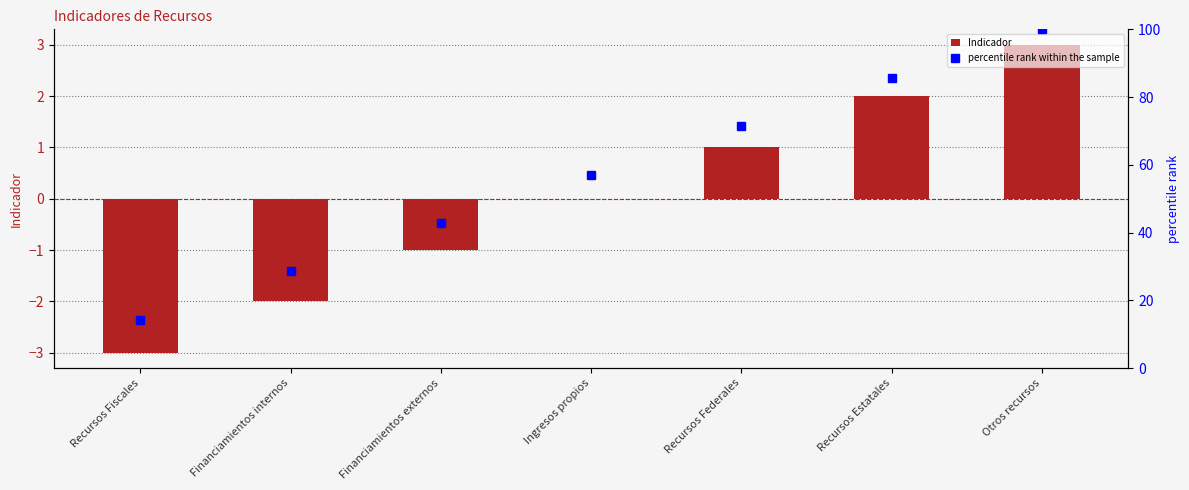

List the series in order of their peak value, lowest first.

Indicador, percentile rank within the sample